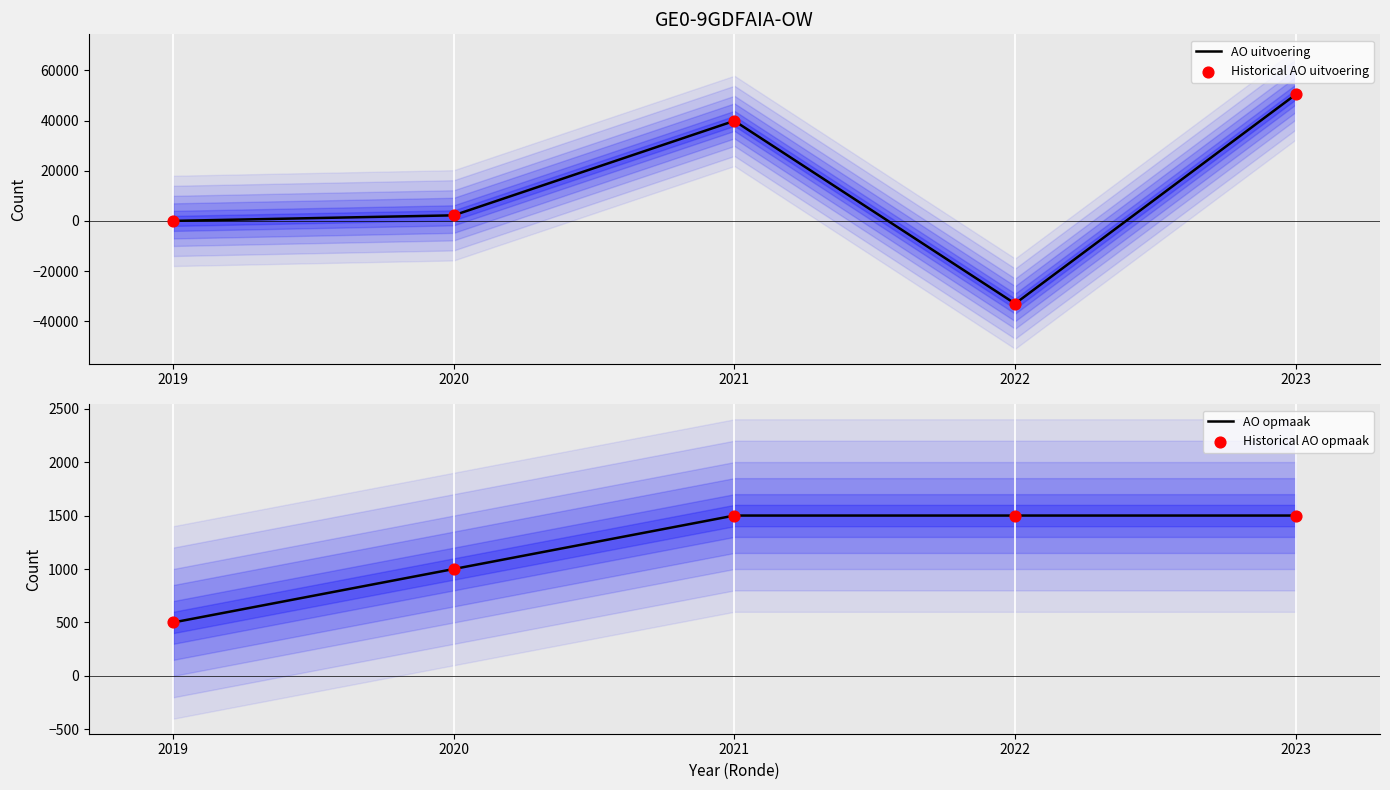

What are all the series names shown in the legend?

AO uitvoering, Historical AO uitvoering, AO opmaak, Historical AO opmaak